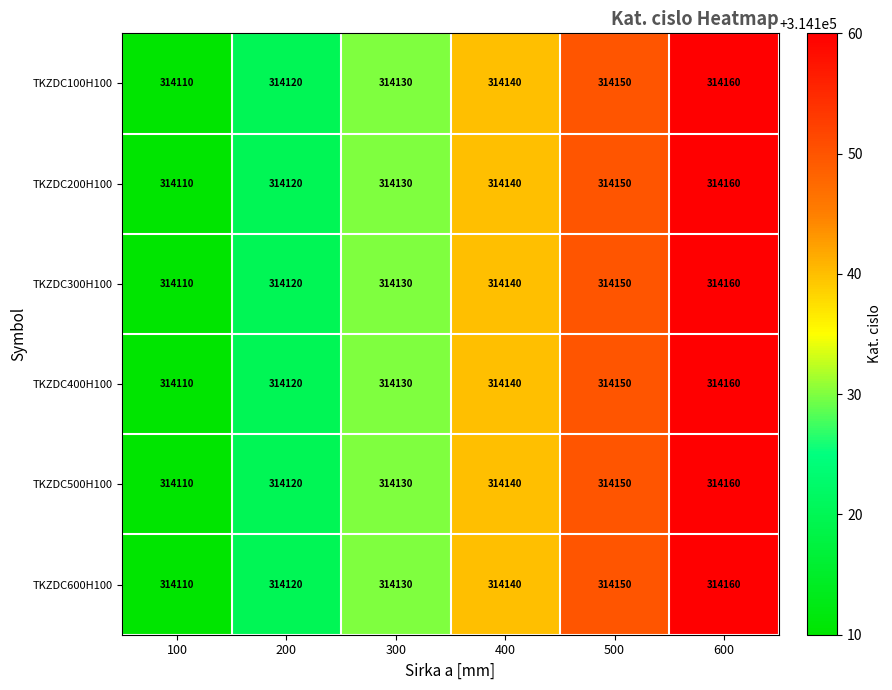

What is the total value across all series at 400?

1884840